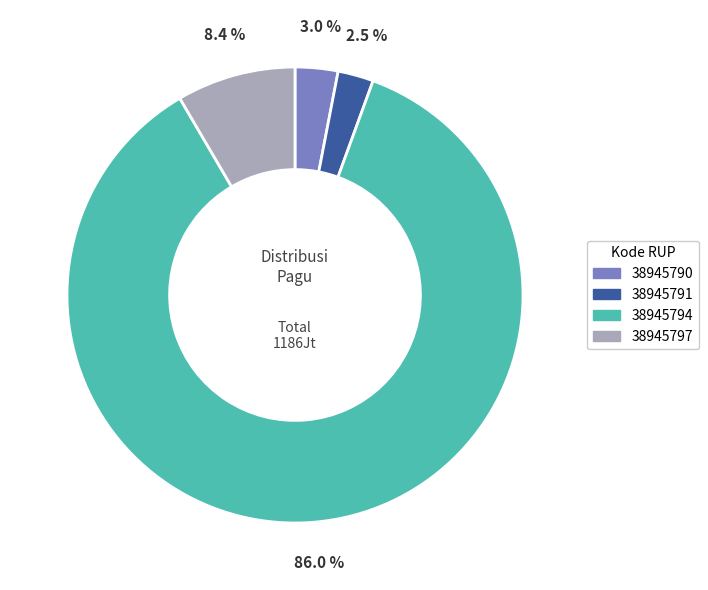

To the nearest percent, what is the difference between the 38945794 and 38945797 slice percentages?

78%